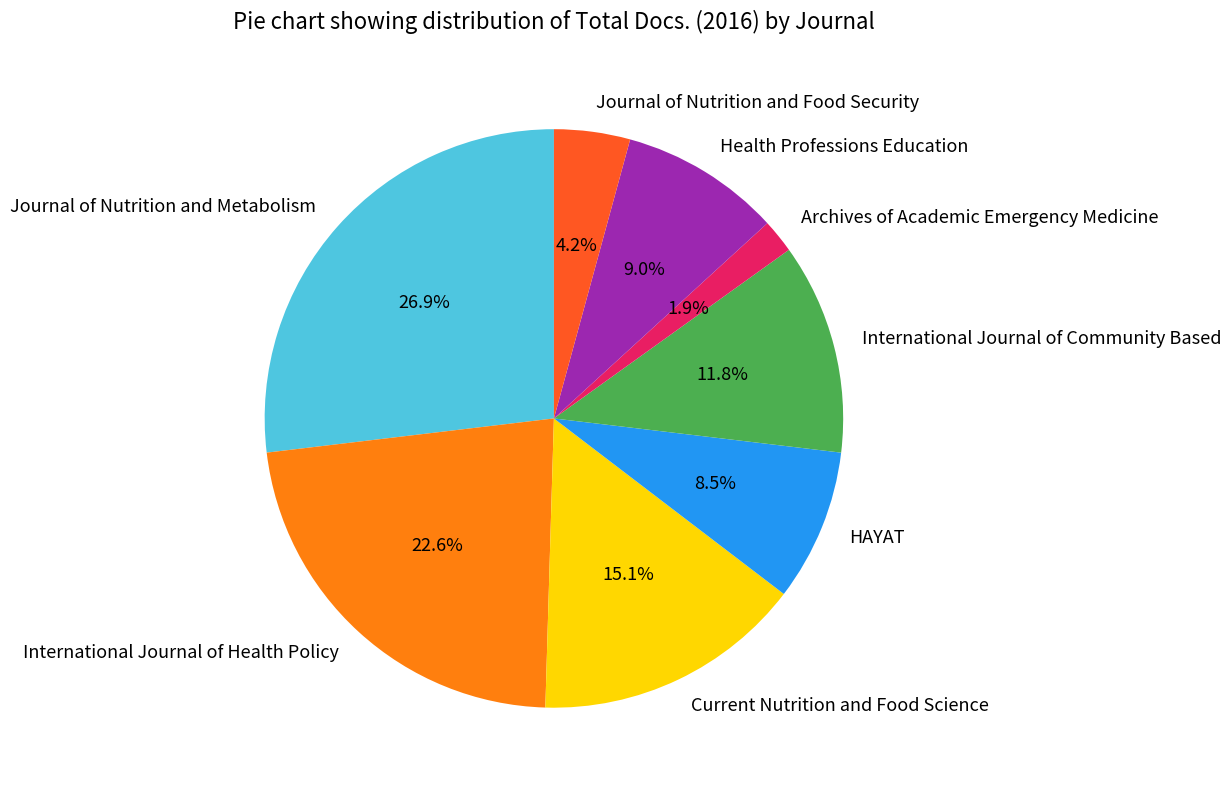

Which slice is the largest?

Journal of Nutrition and Metabolism